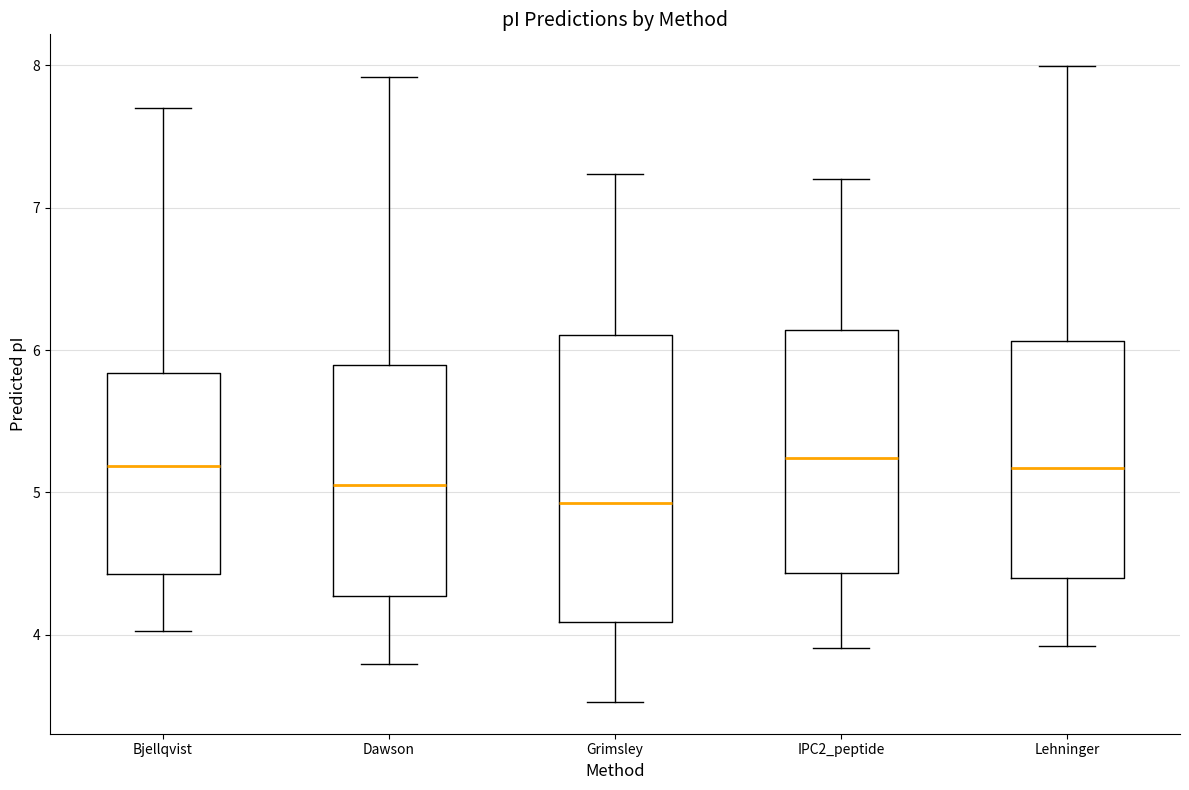

Comparing the boxes themselves (not the whiskers), which one is the tallest?

Grimsley